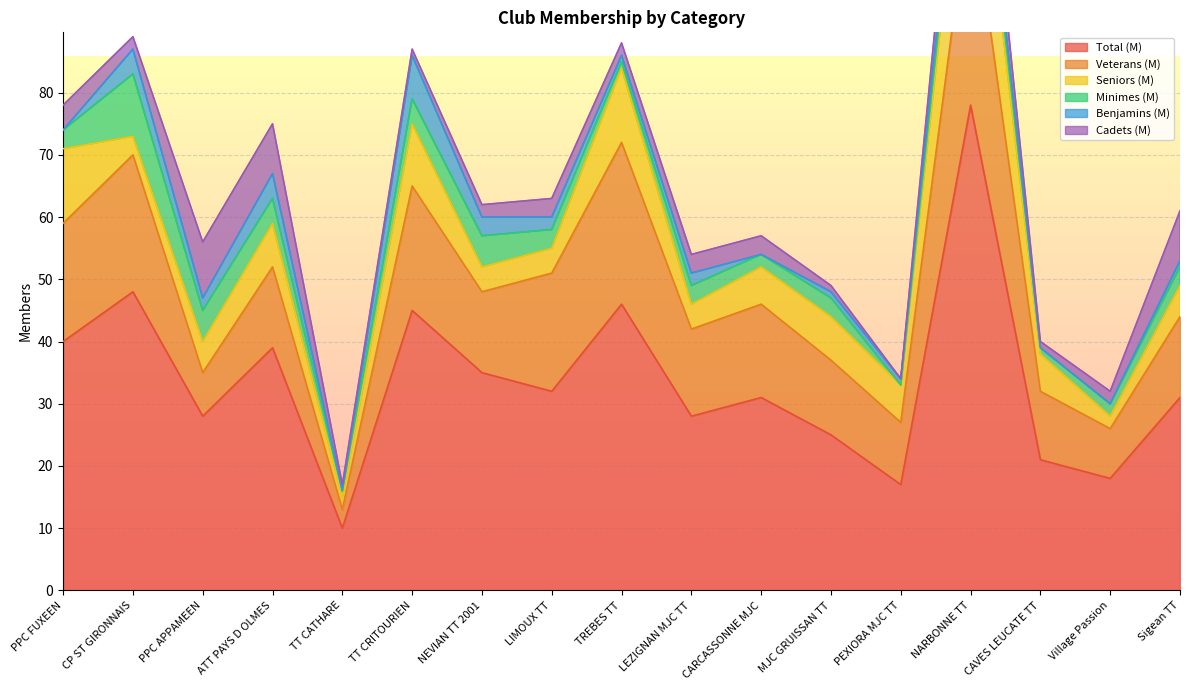

In Cadets (M), how many points are higher than both neighbors (excluding endpoints)?

3